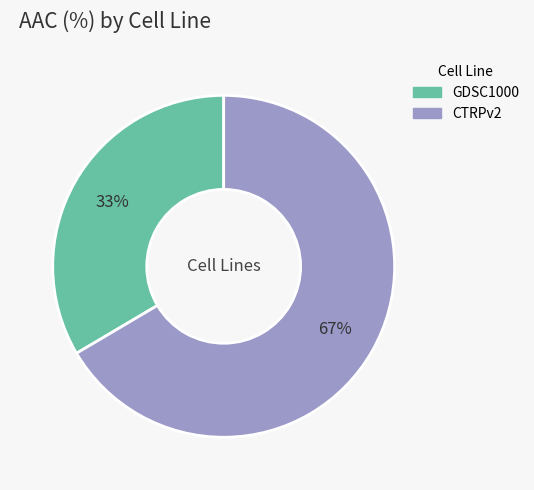

Is it true that CTRPv2 is 74% of the pie?

False